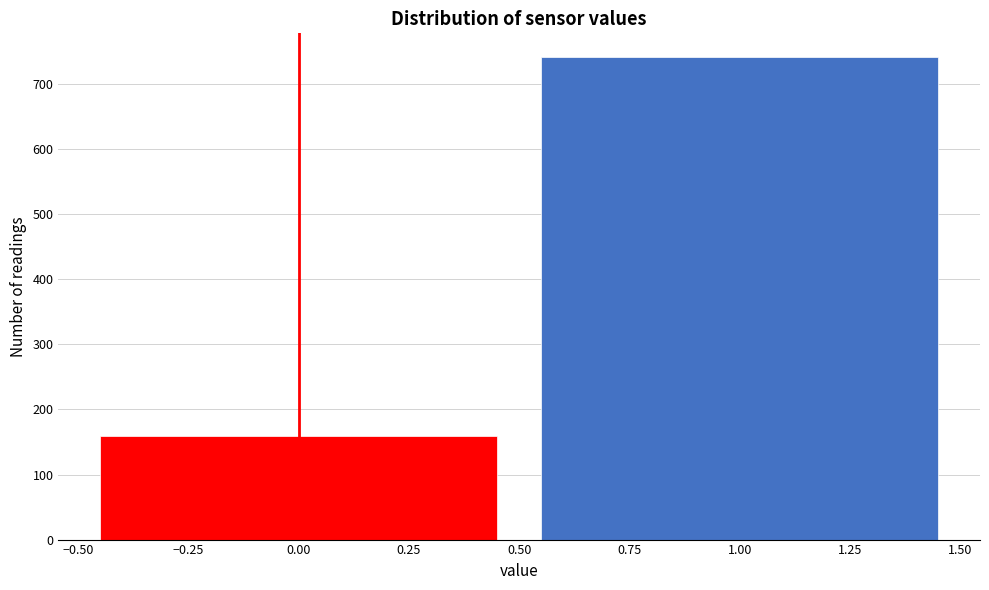

How tall is the bar that spans 0.50 to 1.50 on the x-axis? The values are not printed on the chart, so give them approximately, as read against the axis.

740